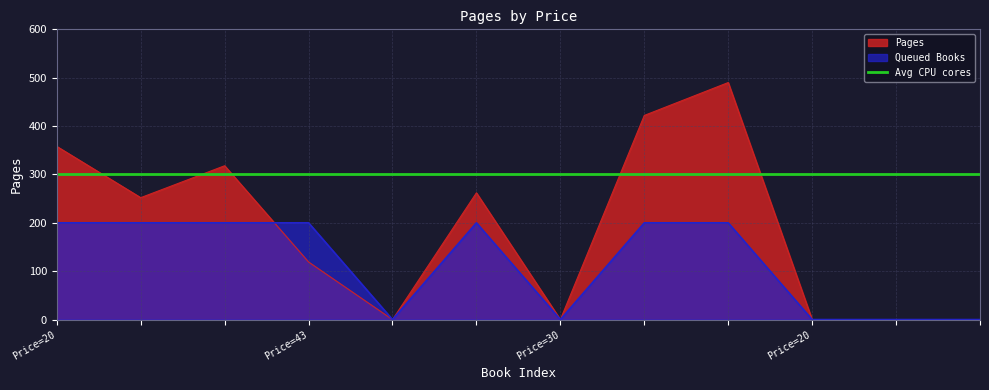

Does the chart display data point markers on the line(s)?

No